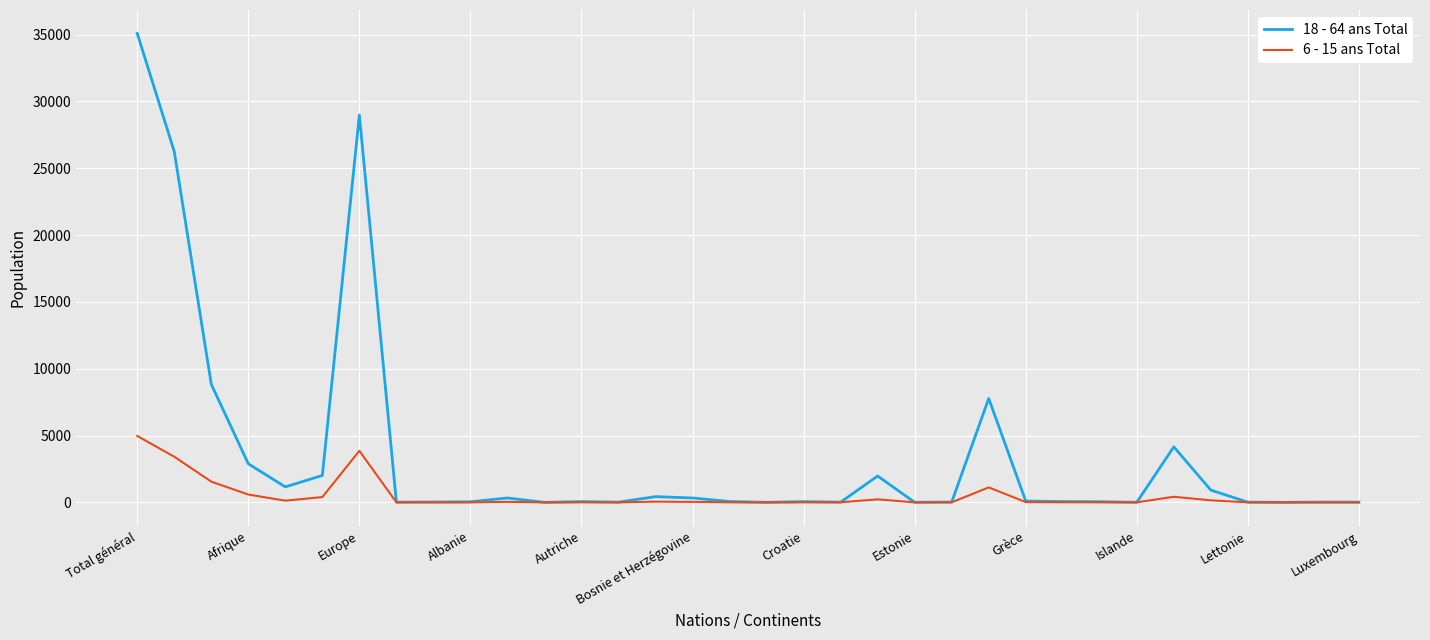

List the series in order of their peak value, highest first.

18 - 64 ans Total, 6 - 15 ans Total